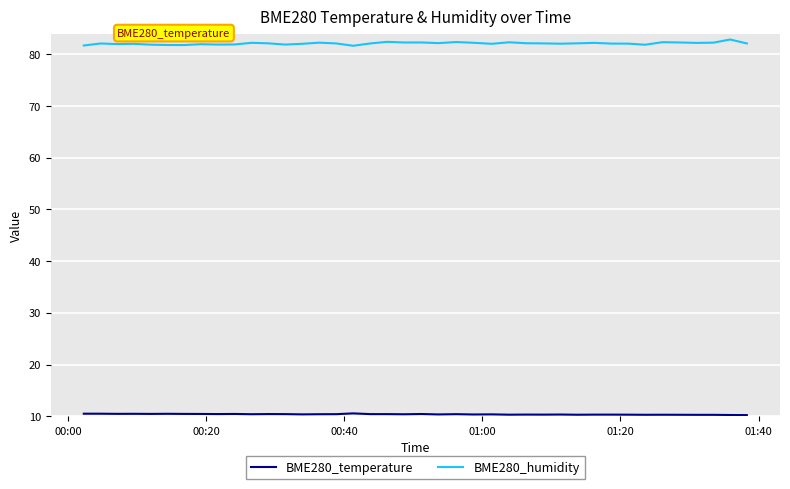

What is the greatest value displayed?

82.8